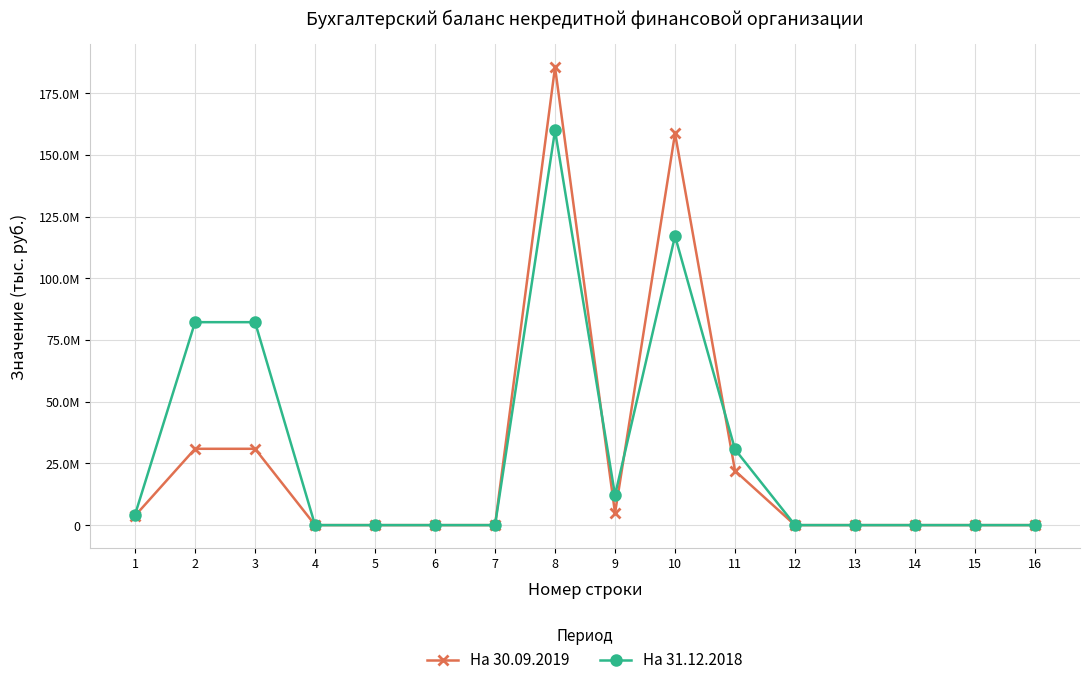

Reading right to left, list all the values displayed in this chart.

На 30.09.2019: 0.0	0.0	0.0	0.0	0.0	22009190.2	158703748.8	4836287.4	185549226.4	0.0	0.0	0.0	0.0	30925419.8	30925419.8	3790080.2
На 31.12.2018: 0.0	0.0	0.0	0.0	0.0	30671162.8	117122379.2	12150155.7	159943697.7	0.0	0.0	0.0	0.0	82228883.4	82228883.4	4278064.3